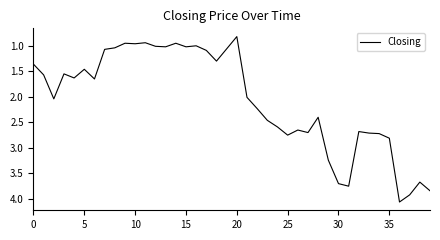

What is the smallest value displayed?

0.8